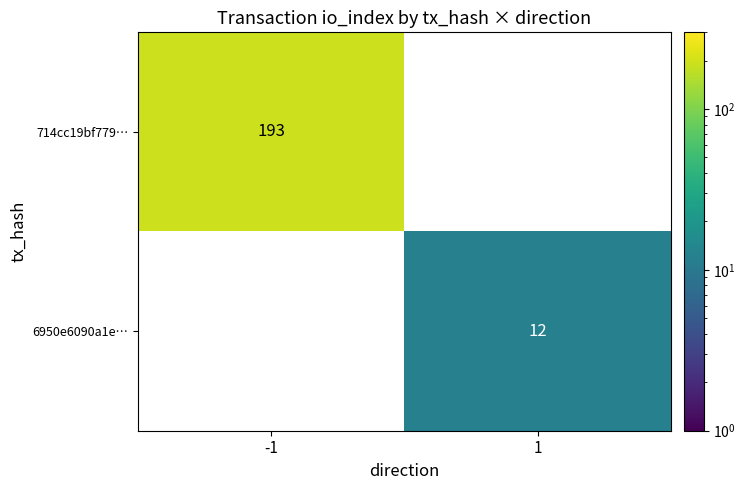

Is the value of 714cc19bf779… at -1 greater than the value of 6950e6090a1e… at 1?

Yes